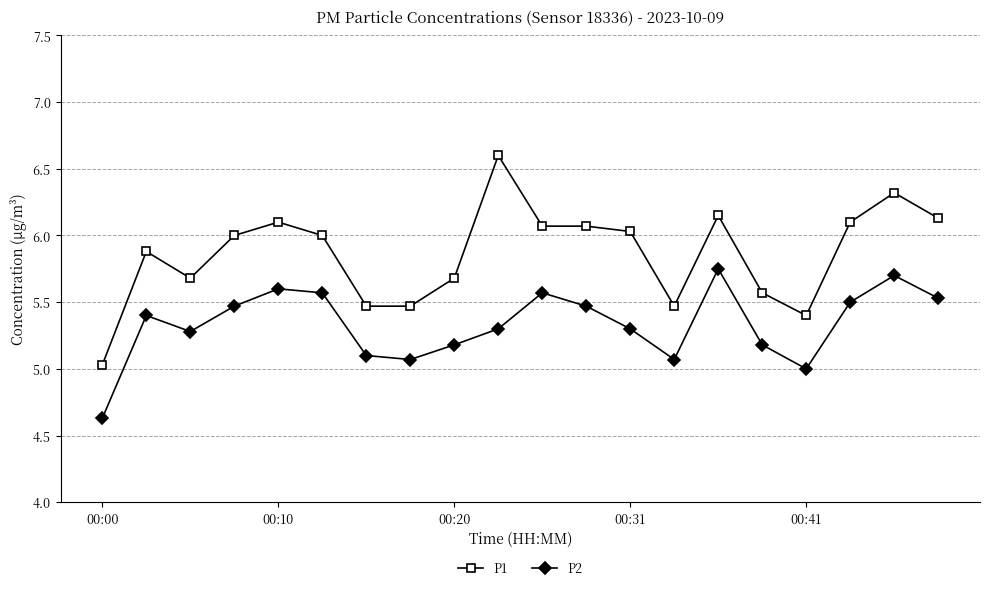

True or false: P2 and P1 intersect in this chart.

False